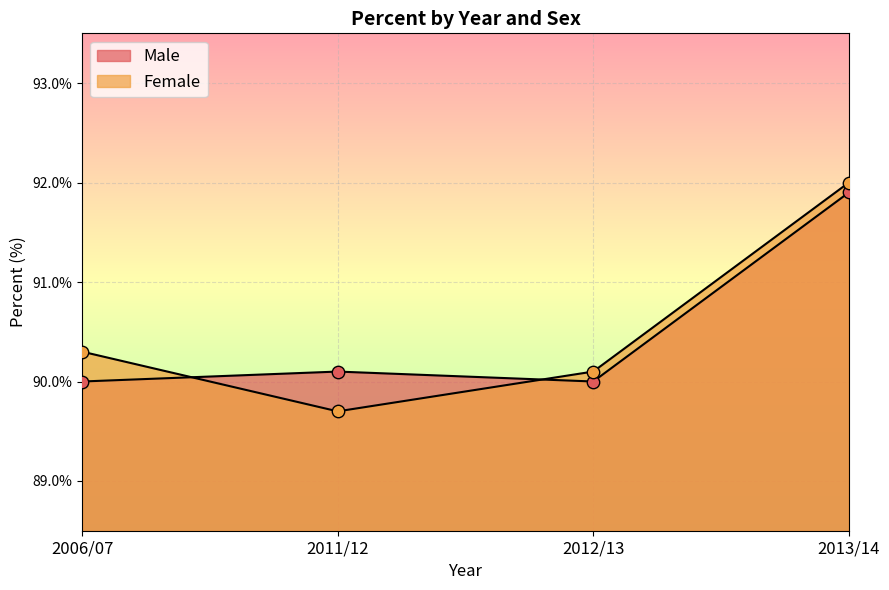

Which series reaches the maximum Y coordinate?

Female